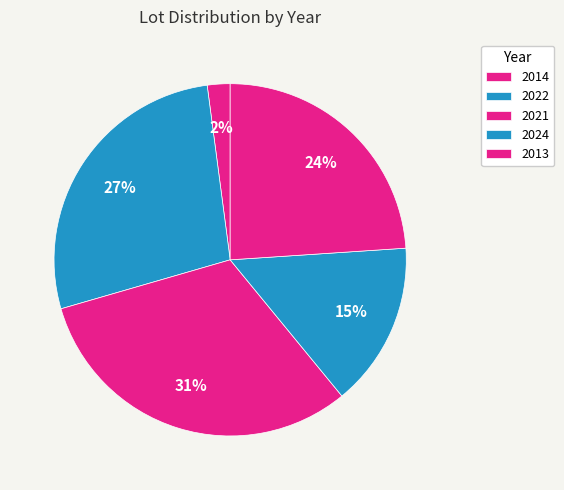

How many slices are in this pie chart?

5